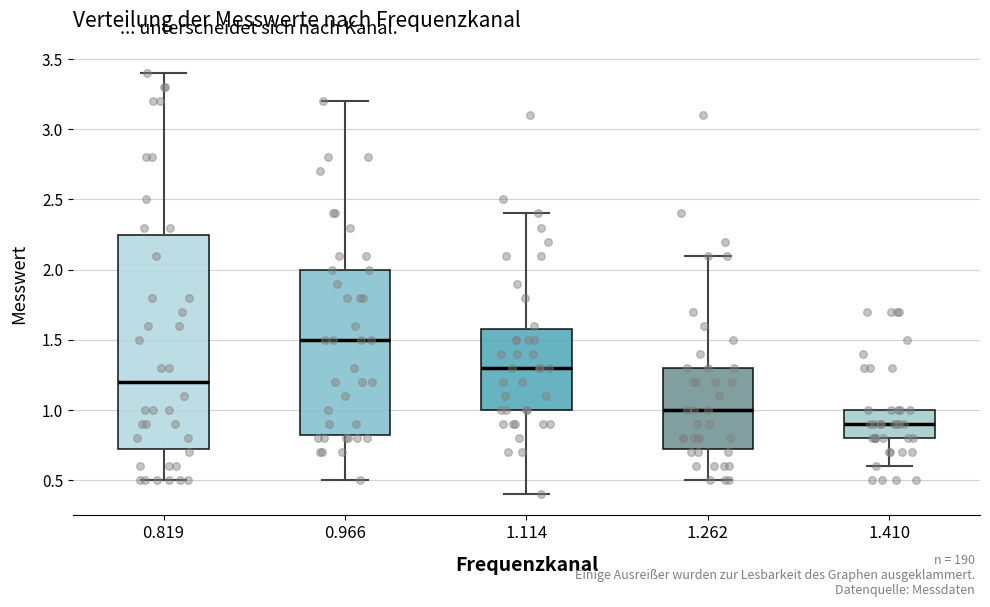

Reading left to right, read every box against the y-axis: the position of its median line, the range the box covers, and the ends of its whiskers. The values are not printed on the chart, so give them approximately, as read against the axis.

0.819: median 1.20, box 0.75 to 2.25, whiskers 0.50 to 3.40
0.966: median 1.50, box 0.85 to 2.00, whiskers 0.50 to 3.20
1.114: median 1.30, box 1.00 to 1.60, whiskers 0.40 to 2.40
1.262: median 1.00, box 0.75 to 1.30, whiskers 0.50 to 2.10
1.410: median 0.90, box 0.80 to 1.00, whiskers 0.60 to 1.00